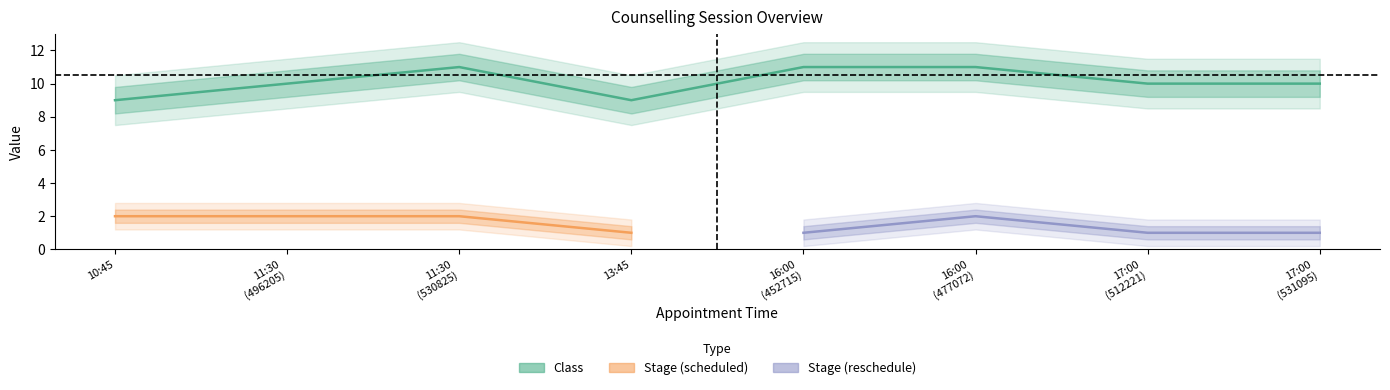

How many values are between 10 and 11?

6